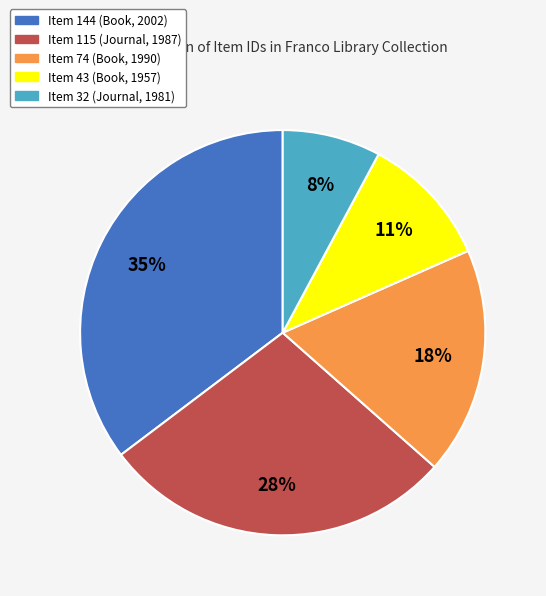

Count the number of slices in the pie.

5